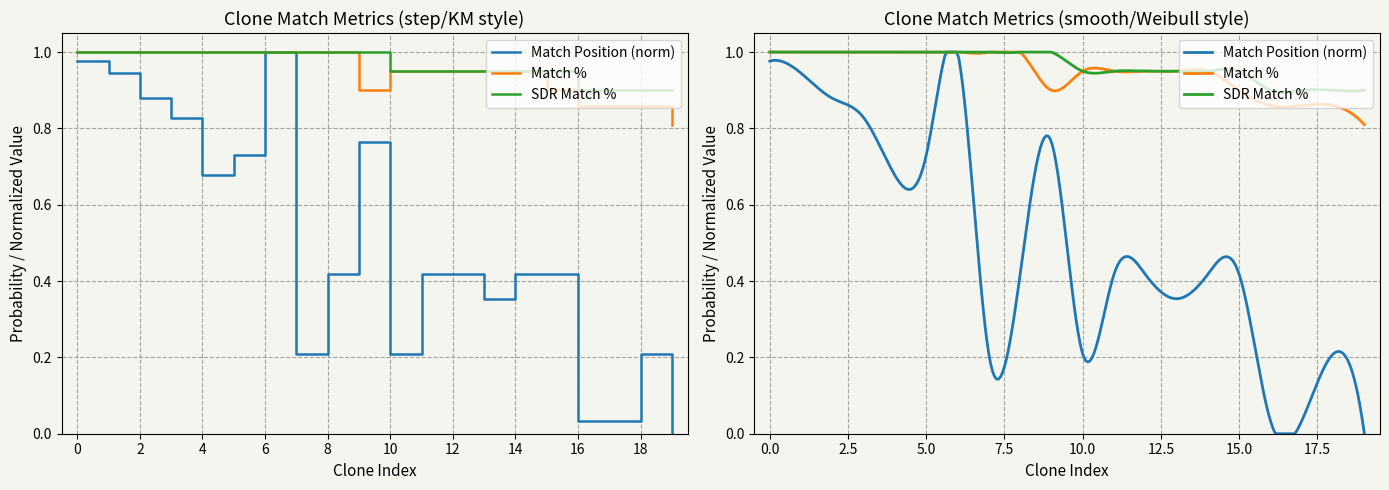

Count the Match % values in the range 0 to 1.

20